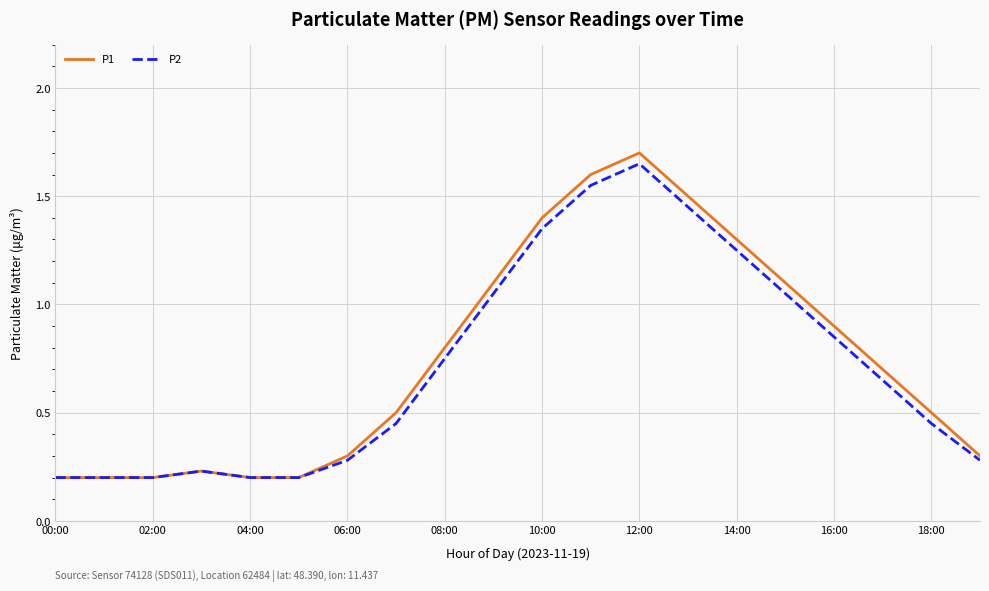

List the series in order of their overall mean, highest first.

P1, P2